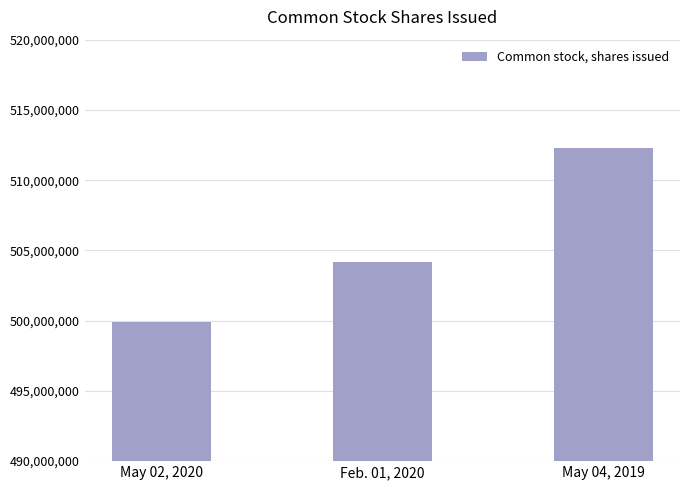

What position from the right is May 02, 2020?

3